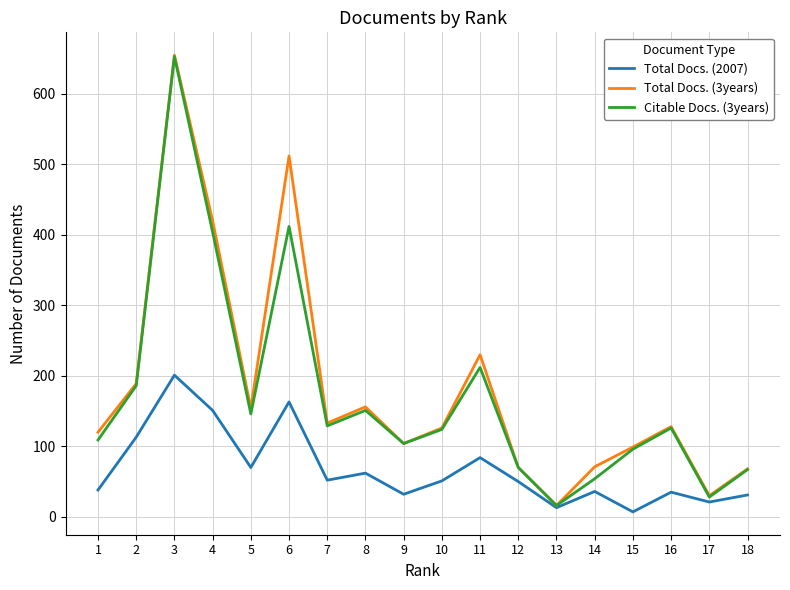

Is the value of Citable Docs. (3years) at 14 greater than the value of Total Docs. (3years) at 7?

No